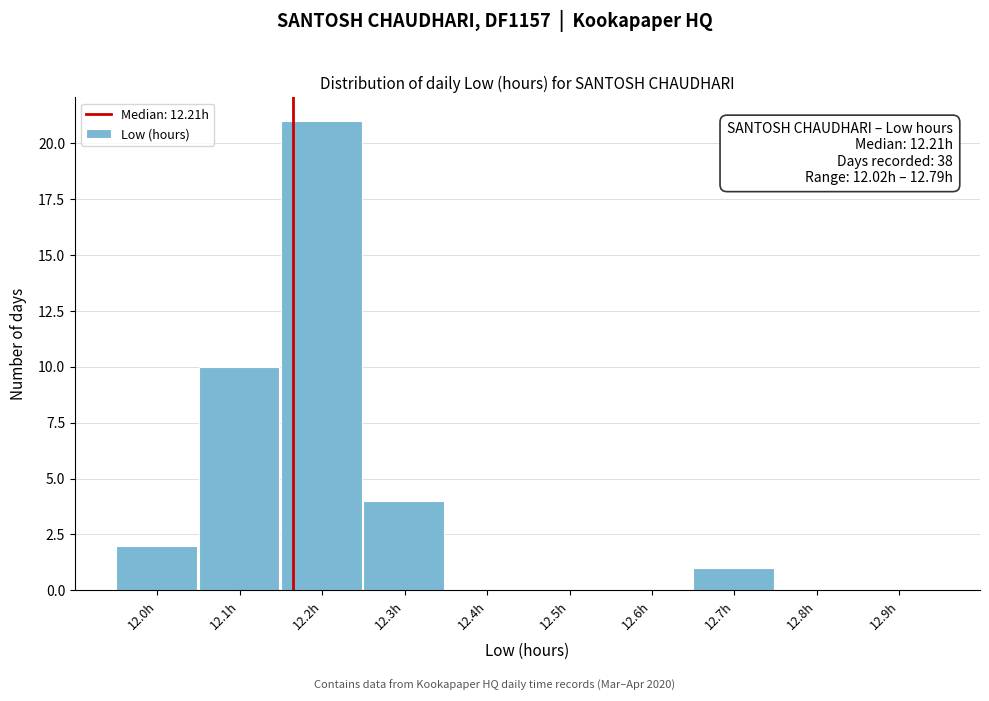

Reading left to right, extract all data points from this chart.

12.0h=2	12.1h=10	12.2h=21	12.3h=4	12.4h=0	12.5h=0	12.6h=0	12.7h=1	12.8h=0	12.9h=0